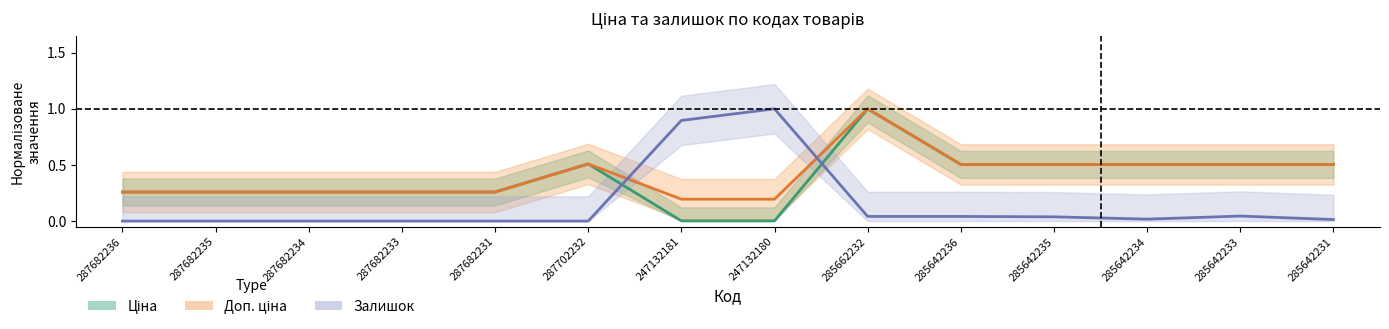

What is the total value across all series at 285642234?

1.0